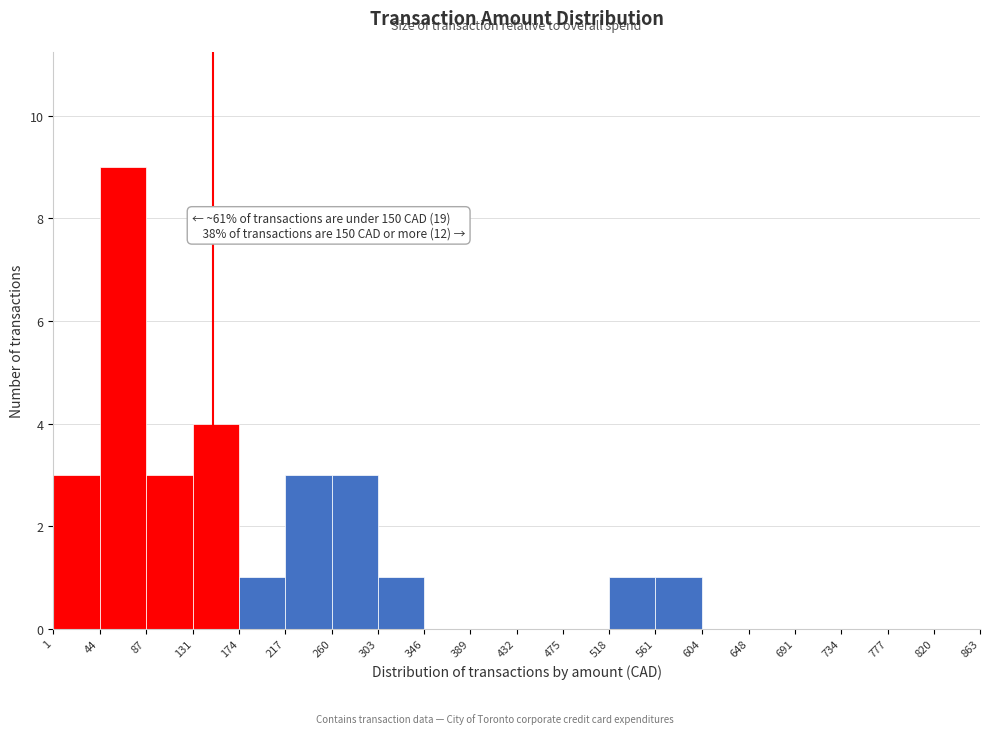

Which range on the x-axis has the tallest bar?

44 to 87